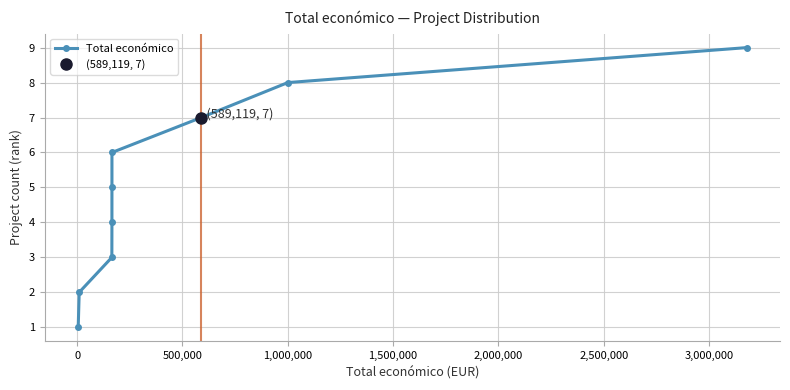

How many values in the Total económico series are below 5?

4